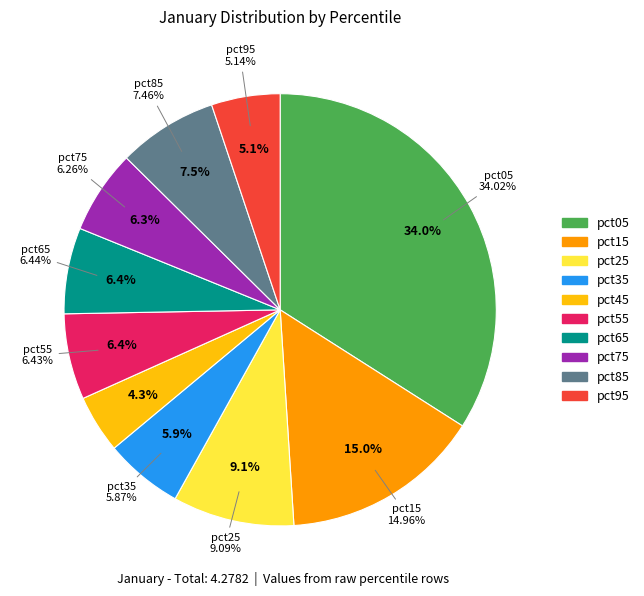

Rank the categories by value from highest to lowest.

pct05, pct15, pct25, pct85, pct65, pct55, pct75, pct35, pct95, pct45